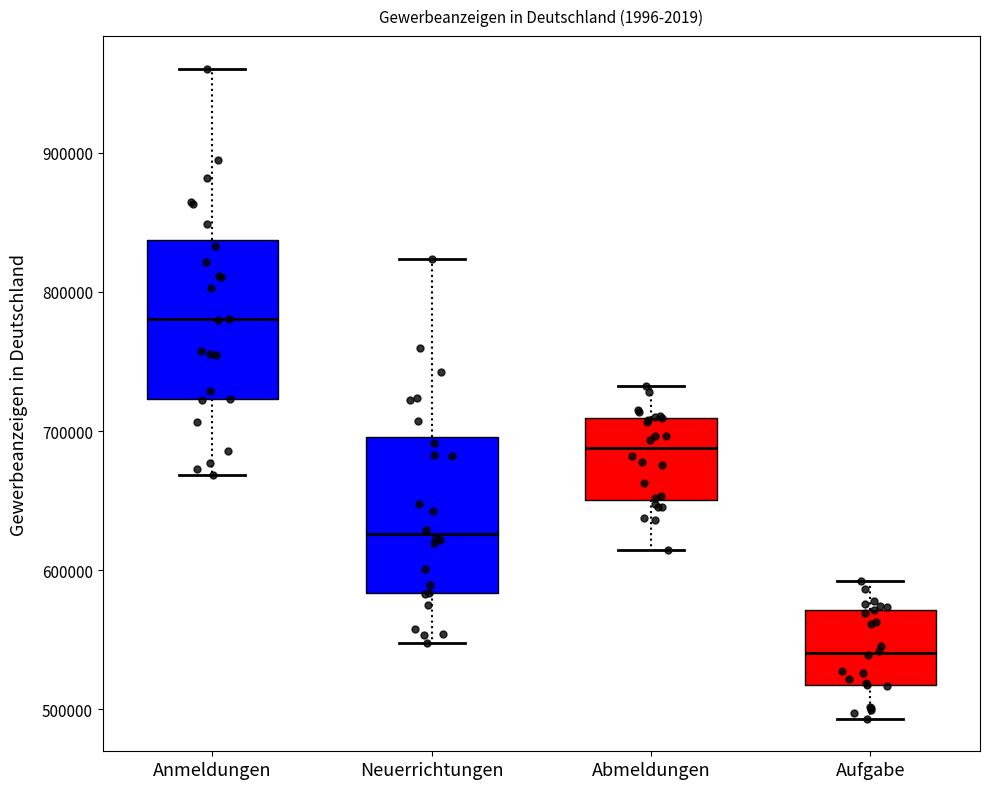

Reading left to right, transcribe this box plot: for each box, give where its median line is, the range the box spans, and where its two whiskers end, as read against the y-axis. The values are not printed on the chart, so give them approximately, as read against the axis.

Anmeldungen: median 780000, box 720000 to 840000, whiskers 670000 to 960000
Neuerrichtungen: median 630000, box 580000 to 700000, whiskers 550000 to 820000
Abmeldungen: median 690000, box 650000 to 710000, whiskers 610000 to 730000
Aufgabe: median 540000, box 520000 to 570000, whiskers 490000 to 590000